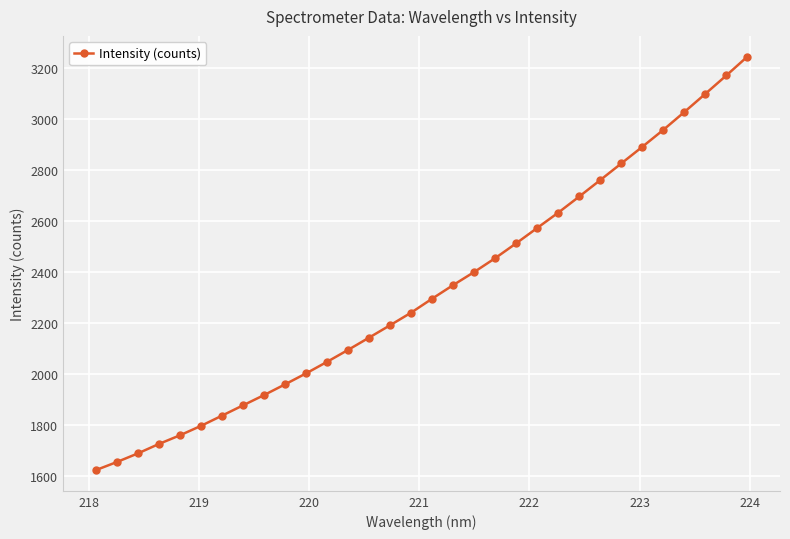

What is the maximum value shown in the chart?

3243.6